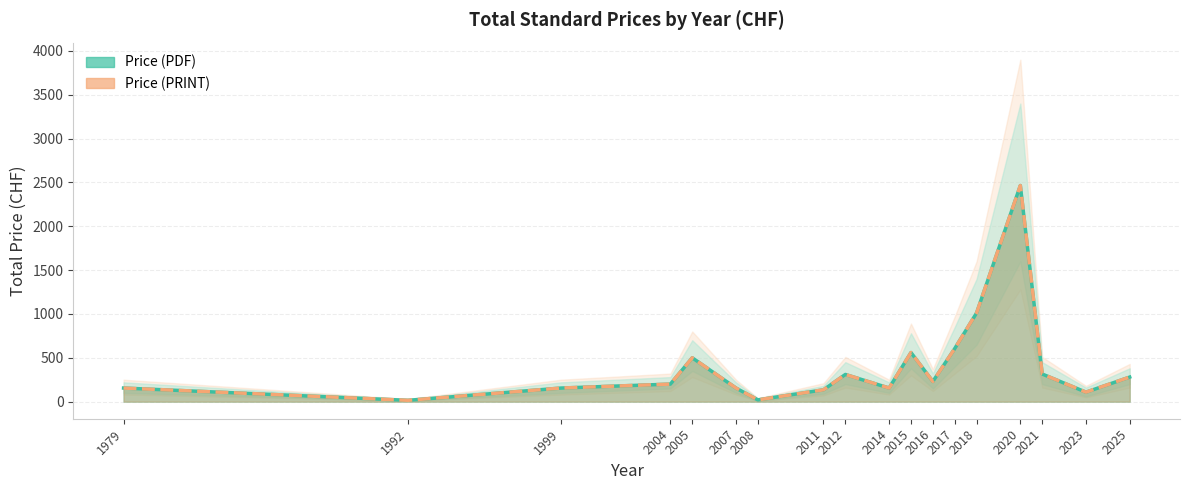

What is the maximum value for Price (PRINT)?

2465